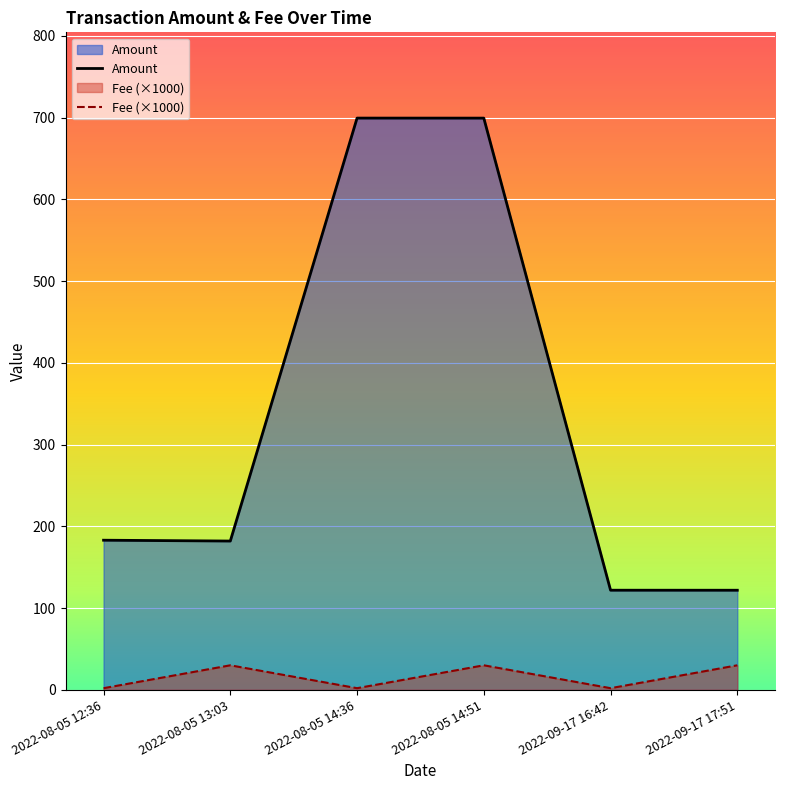

What is the minimum value for Amount?

121.8